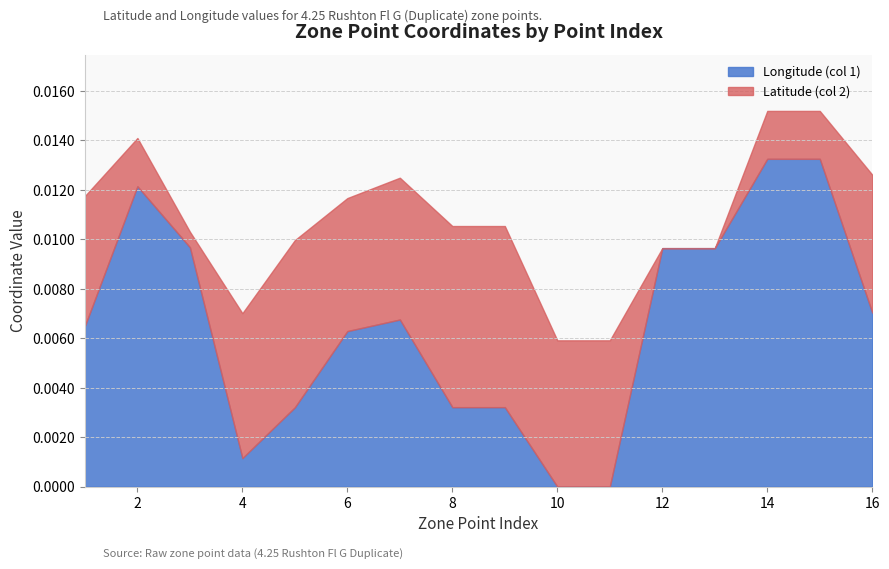

How many interior local valleys does the Latitude (col 2) series have?

4